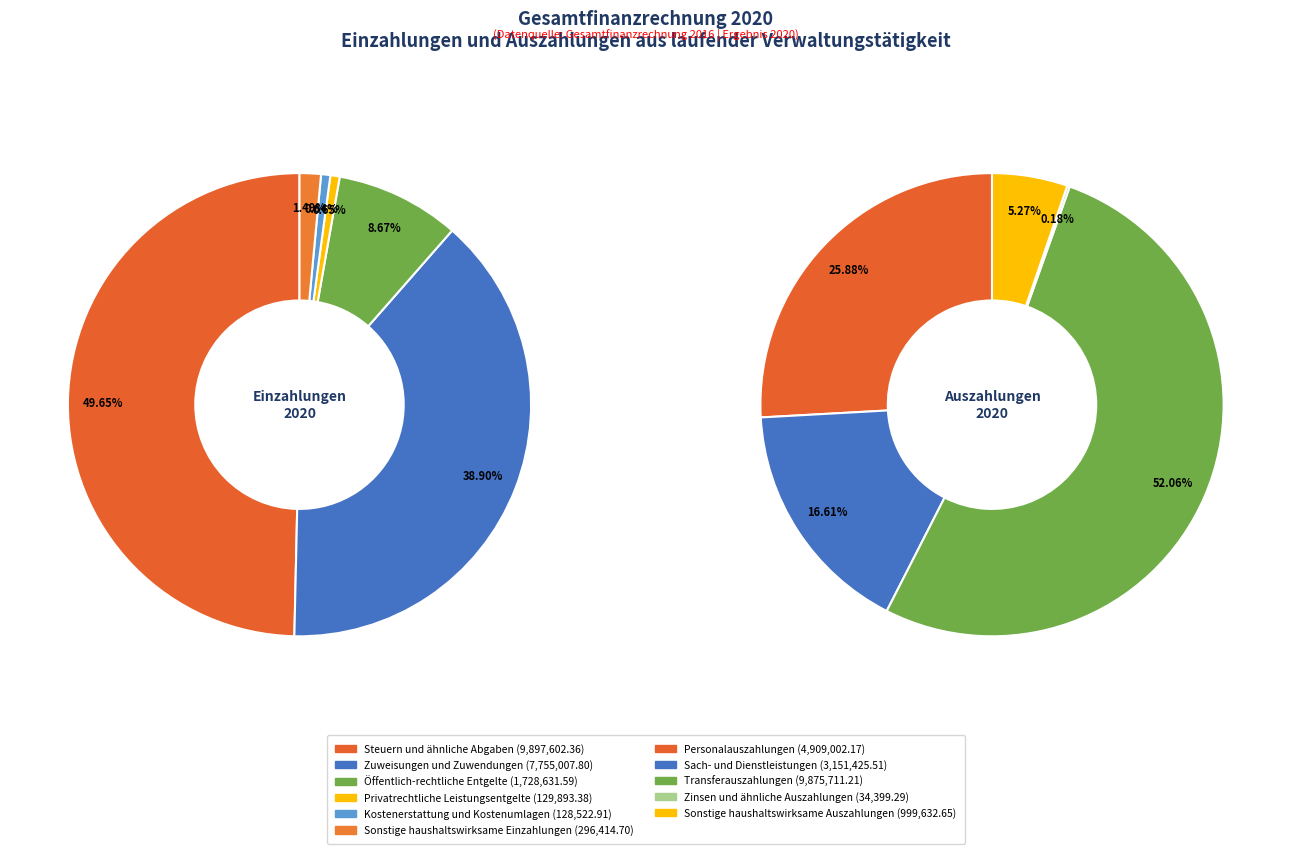

To the nearest percent, what portion does Steuern und ähnliche Abgaben represent?

50%